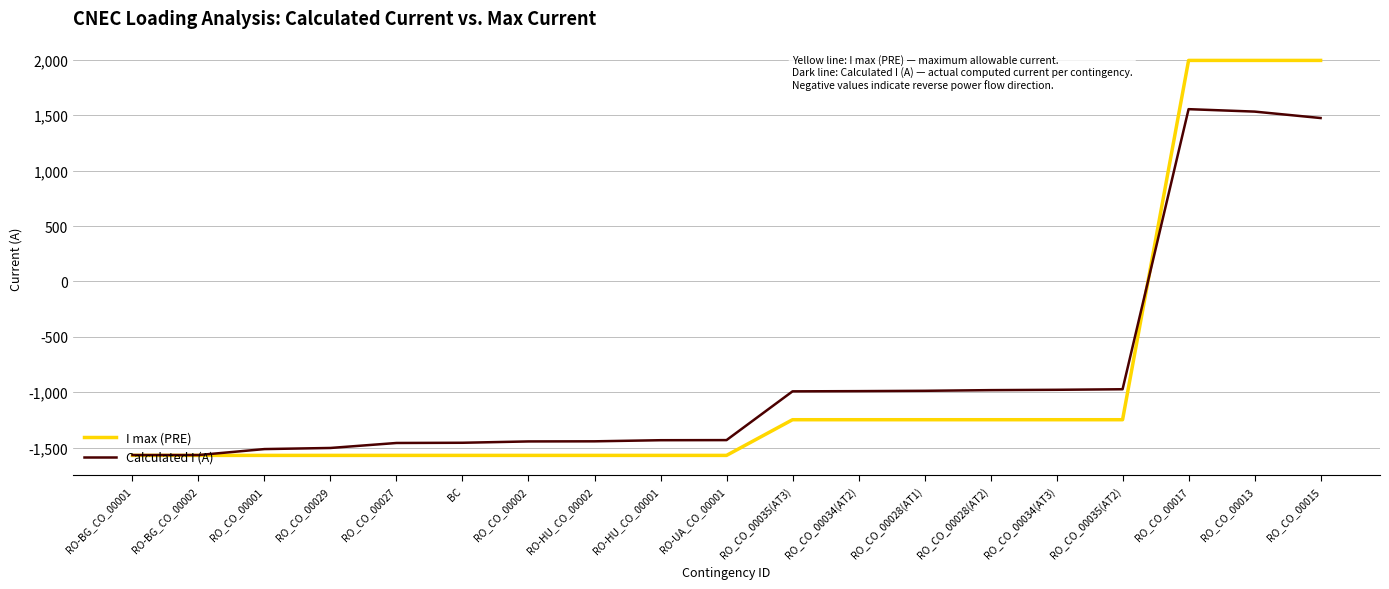

Which series has the widest spread of values?

I max (PRE)